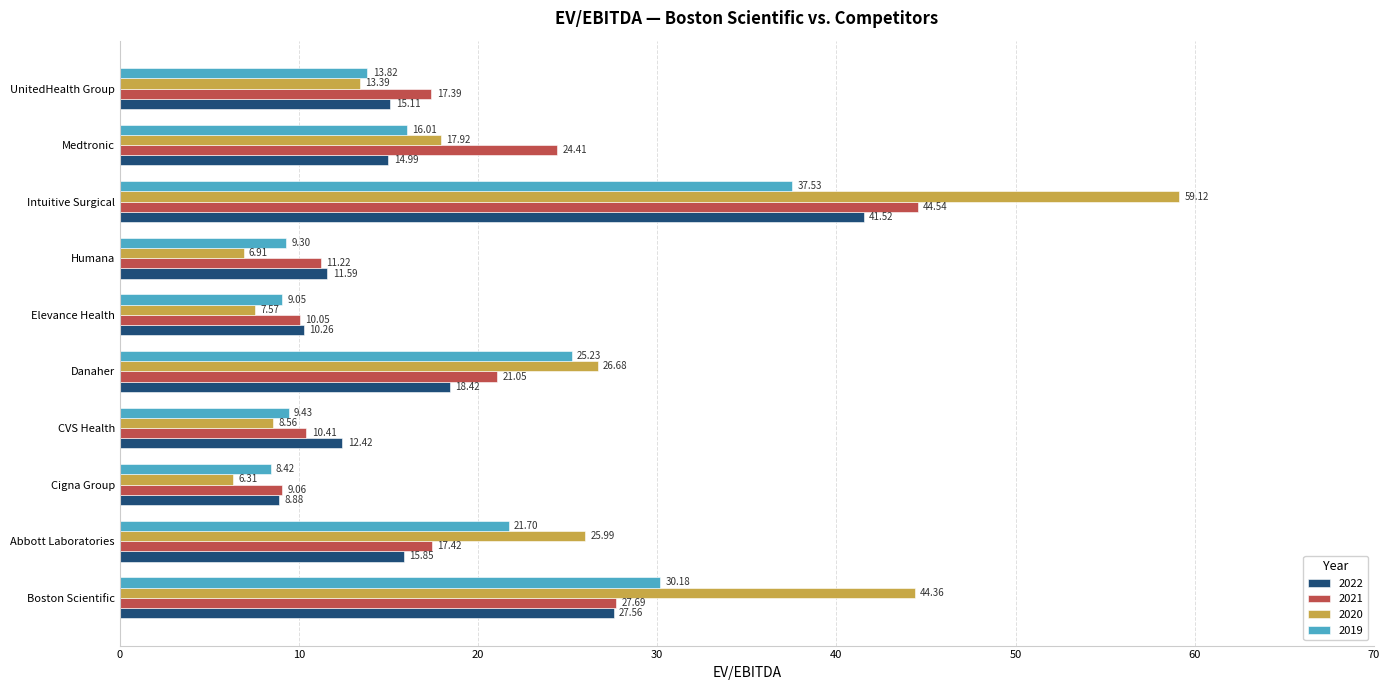

List the labels in order of 2022 value, smallest first.

Cigna Group, Elevance Health, Humana, CVS Health, Medtronic, UnitedHealth Group, Abbott Laboratories, Danaher, Boston Scientific, Intuitive Surgical